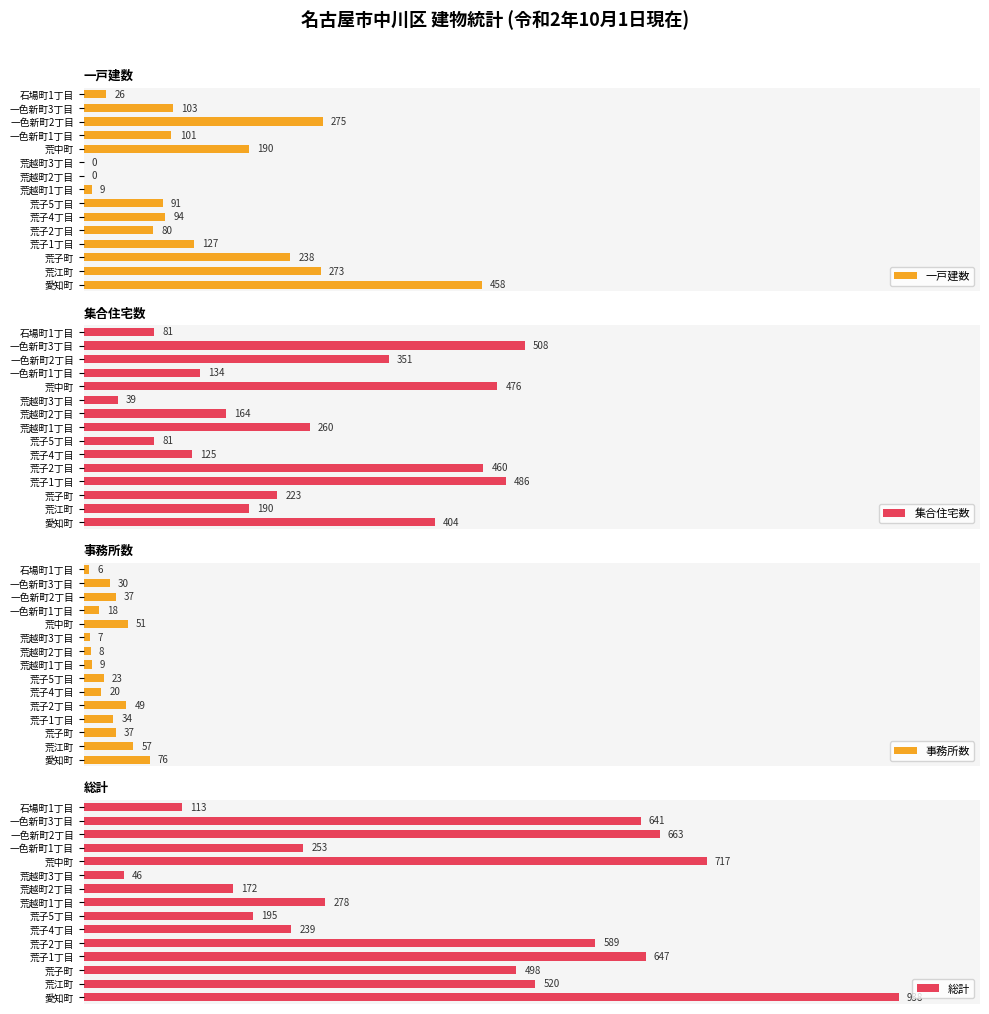

Rank the series by their maximum value, from highest to lowest.

総計, 集合住宅数, 一戸建数, 事務所数